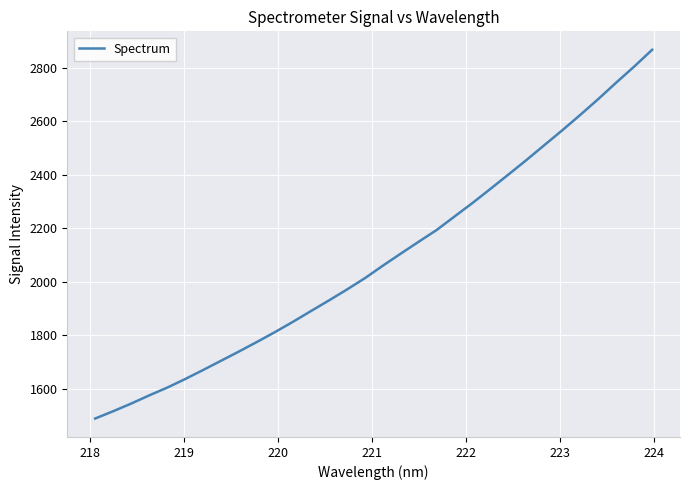

What is the maximum value shown in the chart?

2866.2